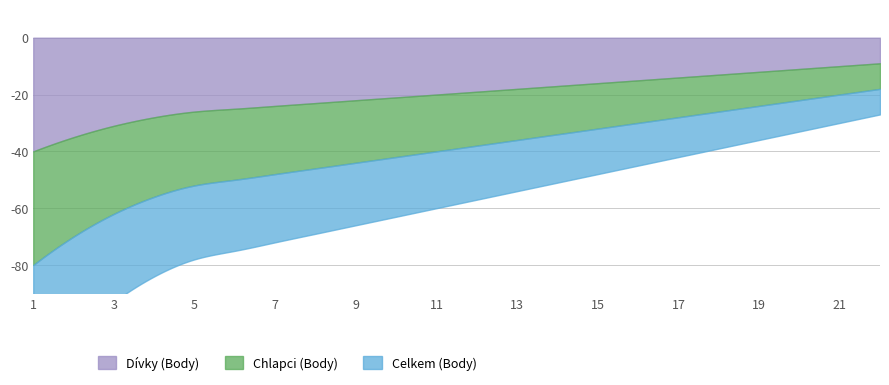

What is the difference between the maximum and minimum values in the Dívky (Body) series?

31